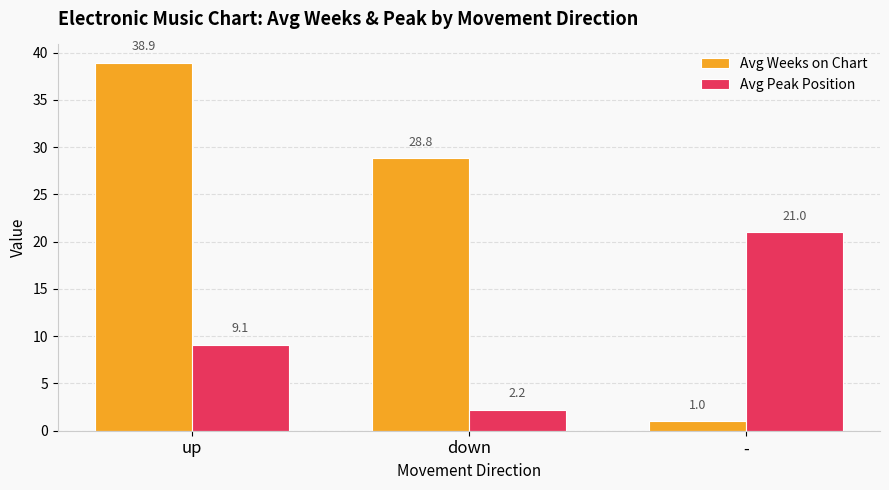

What is the spread (max minus min) of values at down?

26.6